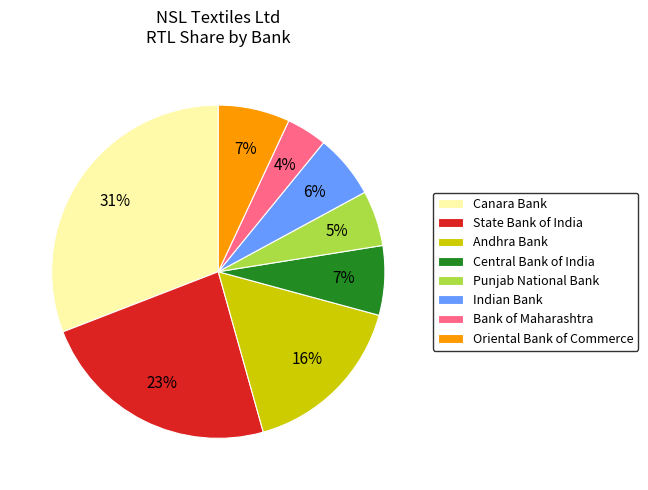

What percentage is the Canara Bank slice, to the nearest percent?

31%